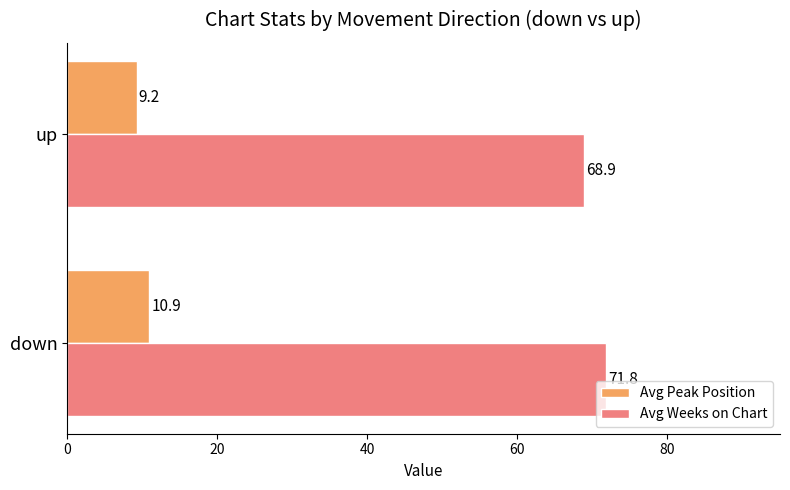

List the series in order of their peak value, lowest first.

Avg Peak Position, Avg Weeks on Chart